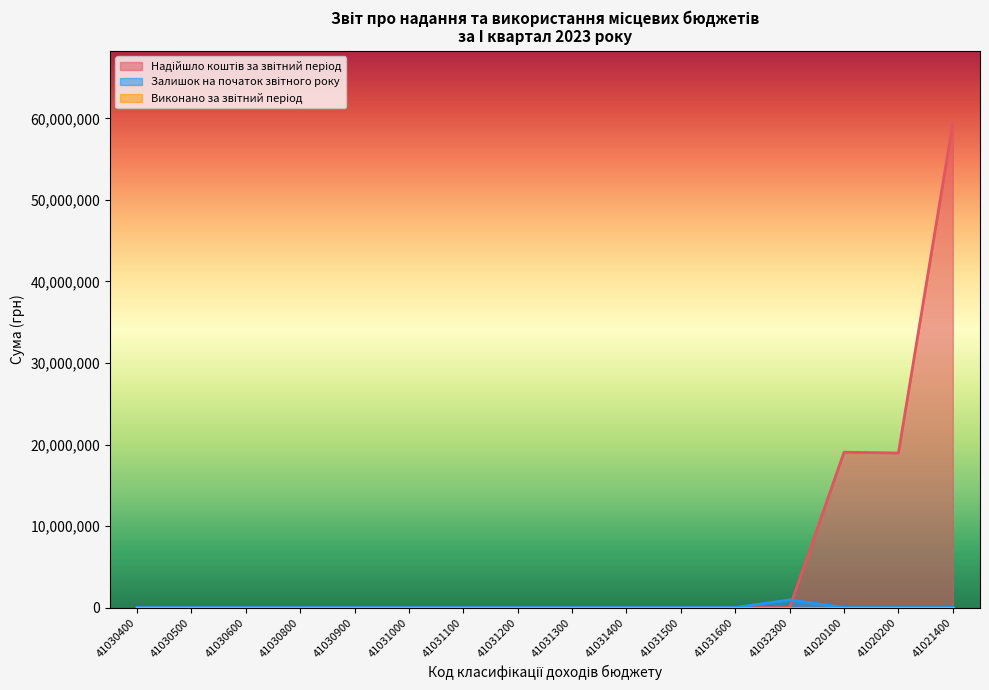

Where is the first local maximum for Надійшло коштів за звітний період?

41020100